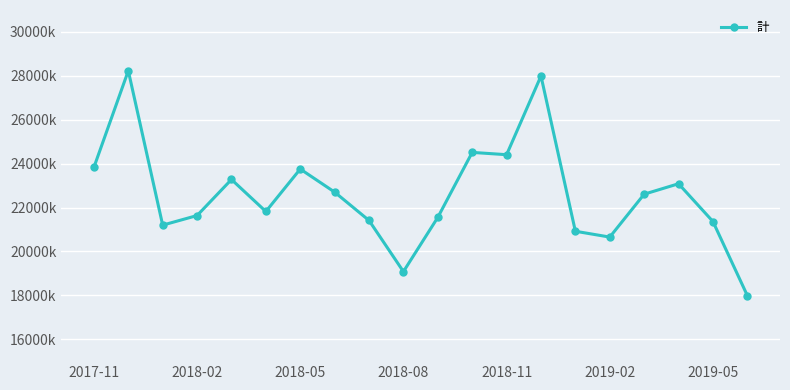

Rank the categories by value from lowest to highest.

19, 9, 15, 14, 2018-05, 18, 8, 10, 2018-08, 2019-02, 16, 7, 17, 2018-11, 2019-05, 2017-11, 12, 11, 13, 2018-02